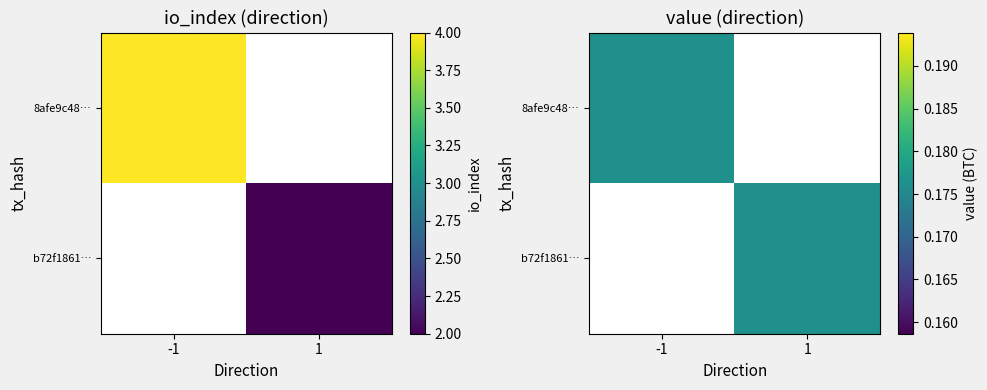

List the labels in order of b72f1861… value, smallest first.

-1, 1